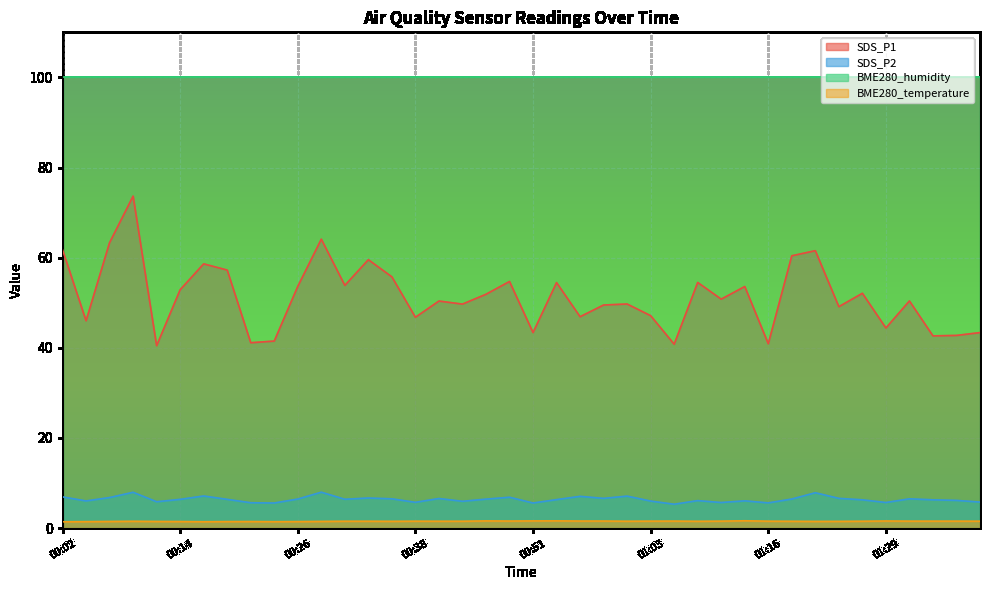

What value does the SDS_P2 series have at 01:31?

6.5